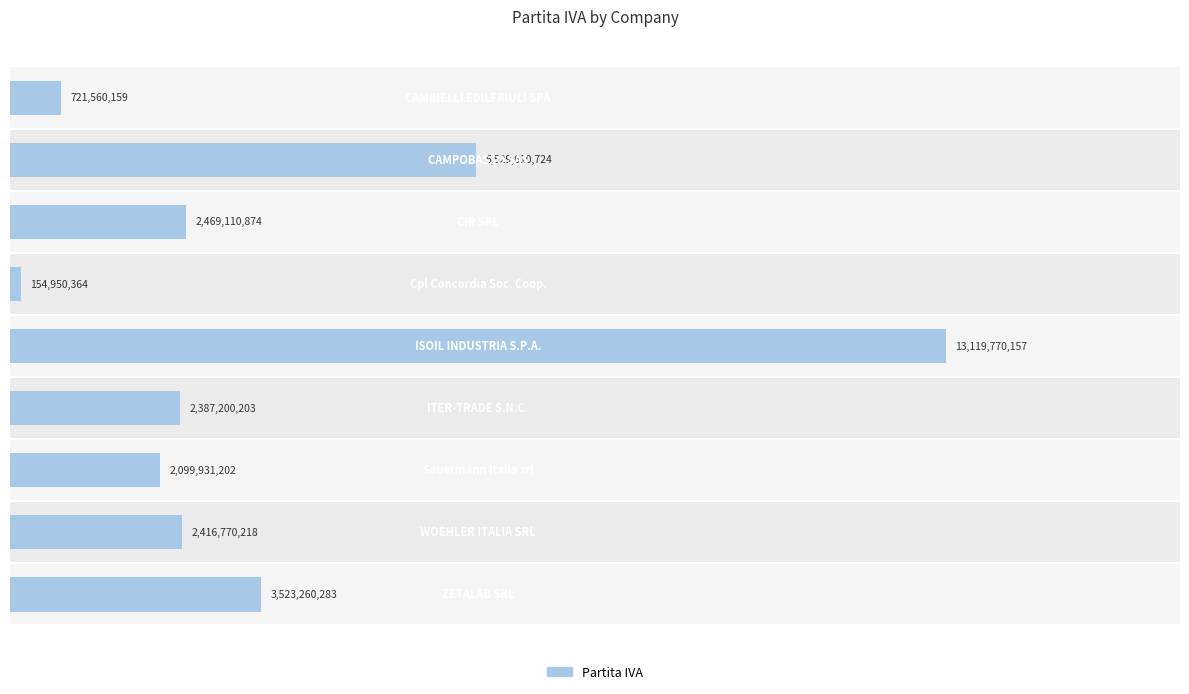

Reading left to right, list all the values displayed in this chart.

0.0=721560159	0.2=6529610724	0.4=2469110874	0.6=154950364	0.8=13119770157	1.0=2387200203	1.2=2099931202	1.4=2416770218	1.6=3523260283